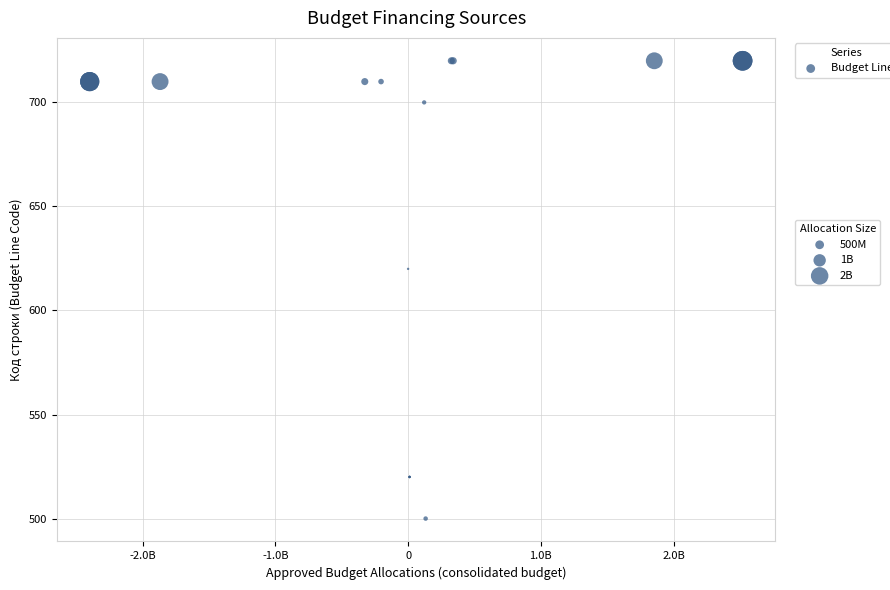

What Y value in the scatter plot is closest to 610?

620